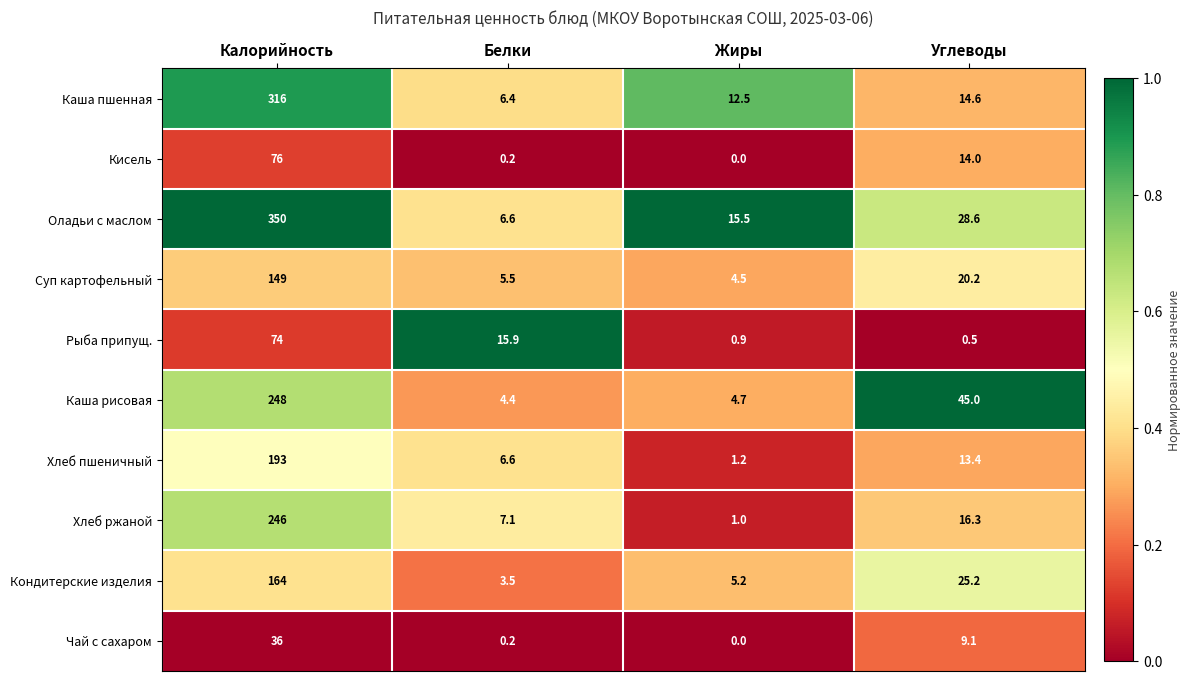

At which category is the sum across all series the highest?

Калорийность